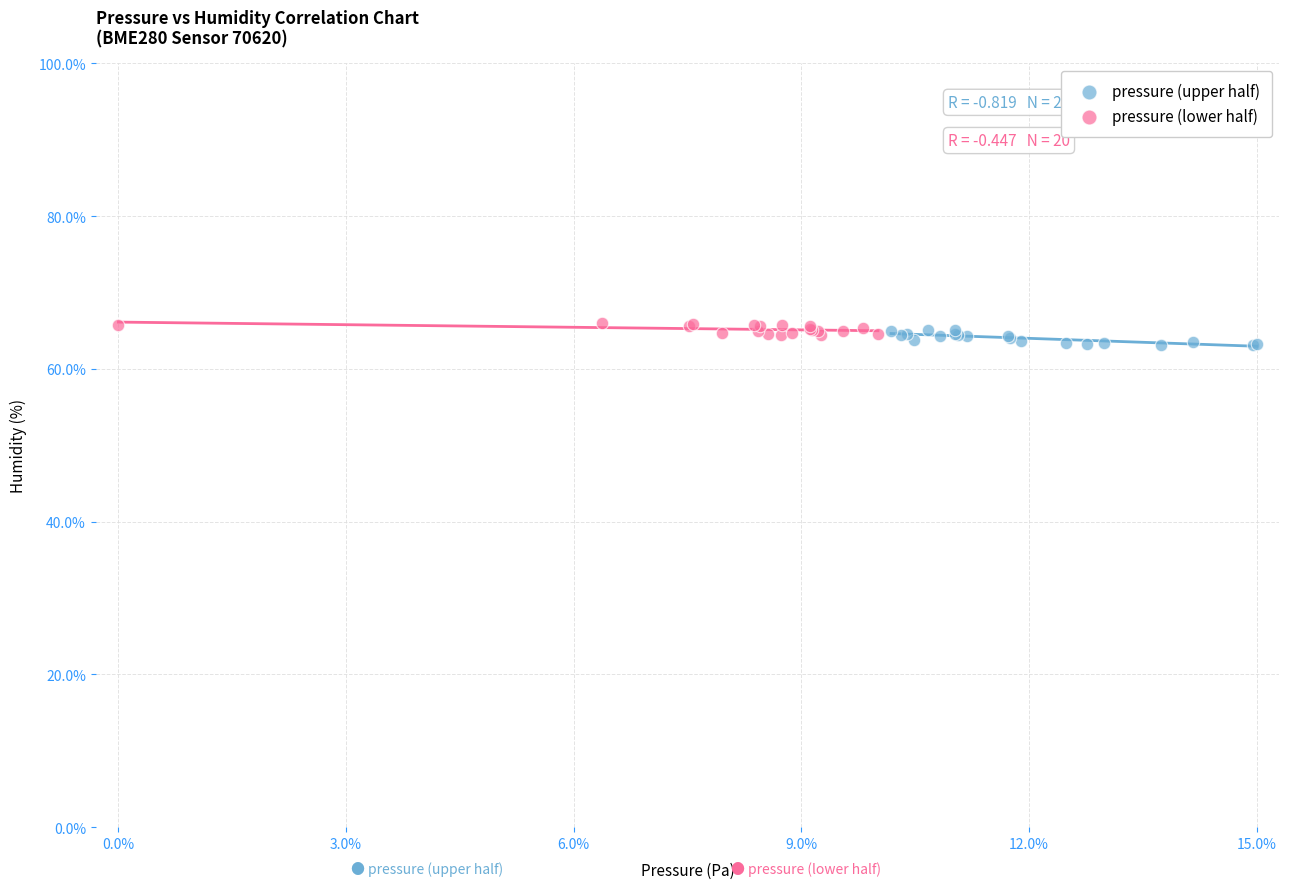

Which series has the widest spread of Y values?

pressure (upper half)